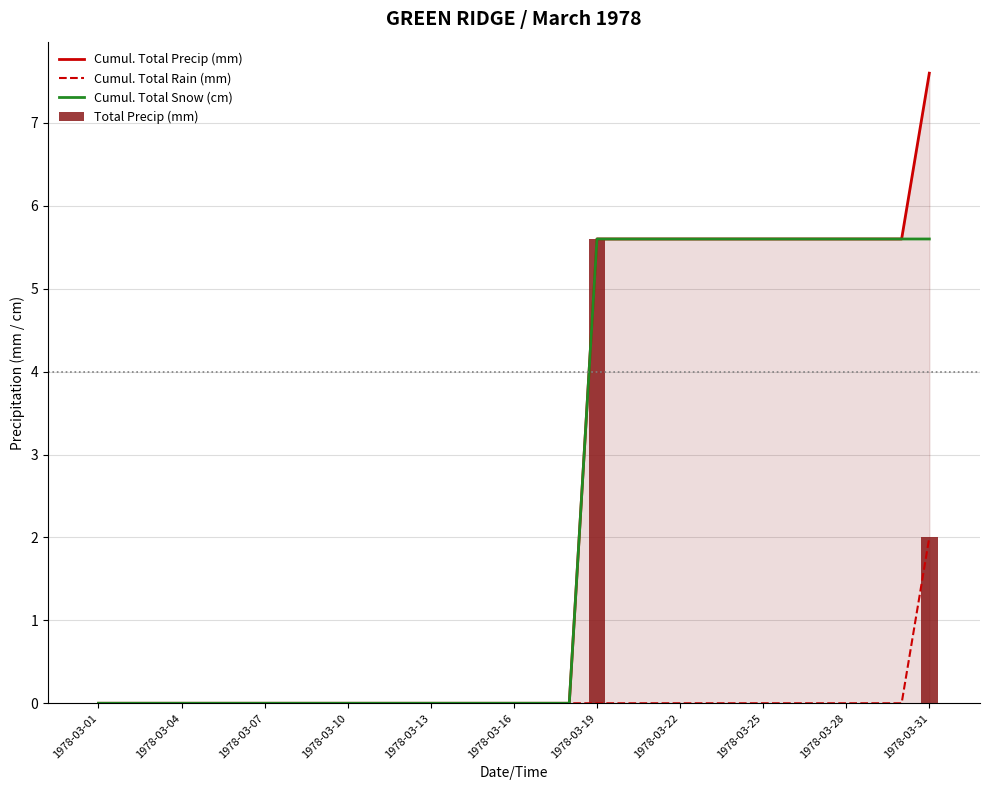

At how many categories does at least one series exceed 3?

13